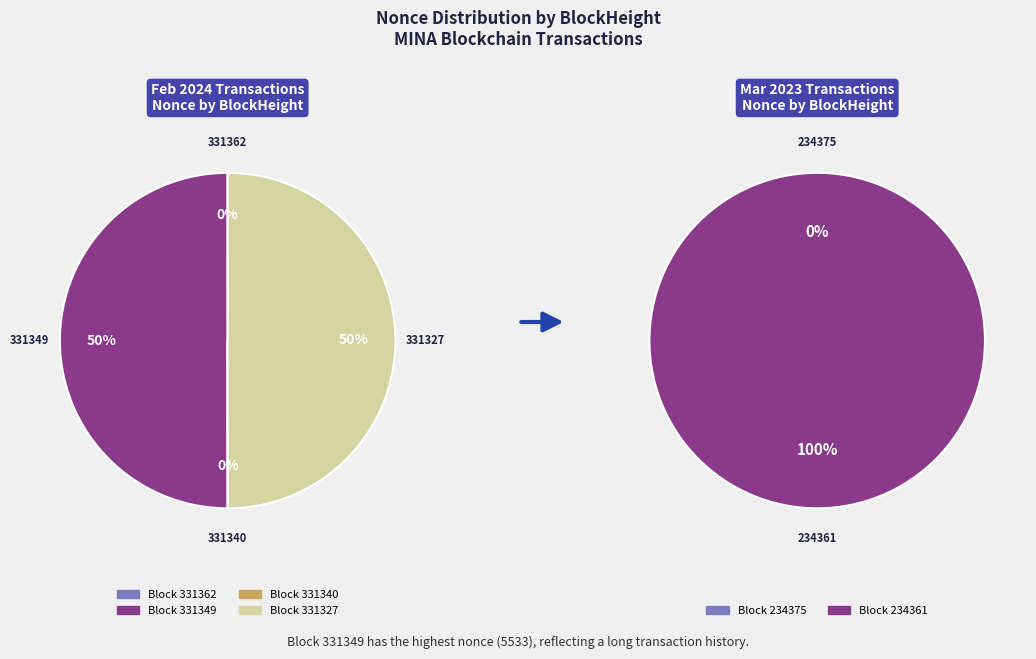

Which slice is the smallest?

234375